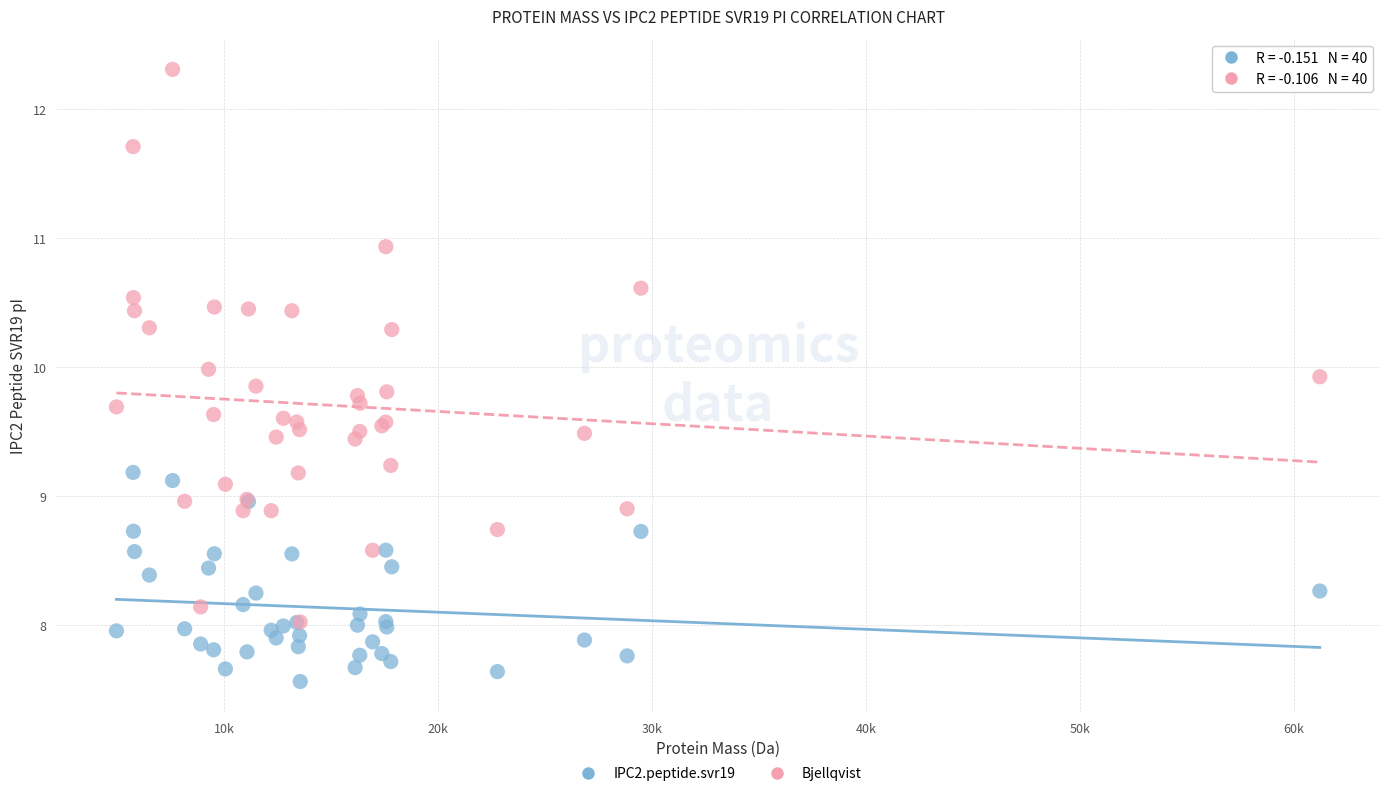

Which series contains the highest Y value?

Bjellqvist